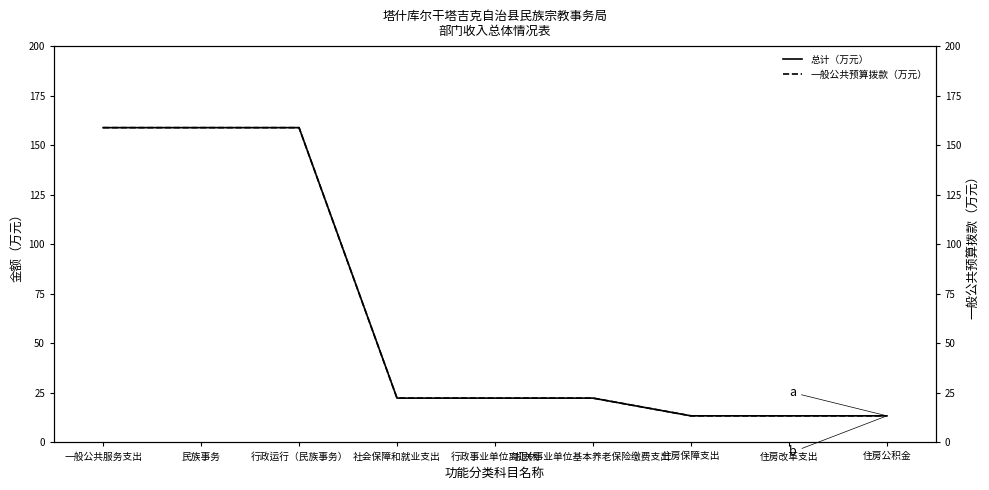

Where does the 一般公共预算拨款（万元） series first go above 22?

一般公共服务支出